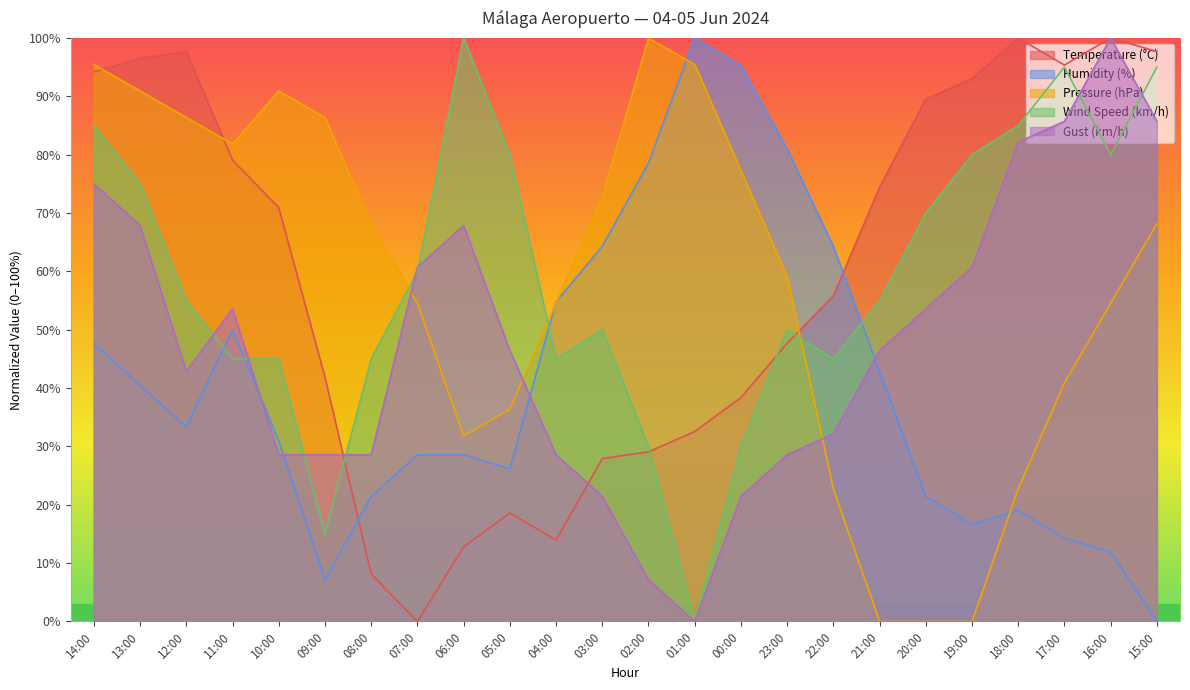

Which has a higher value, 10:00 or 02:00?

10:00